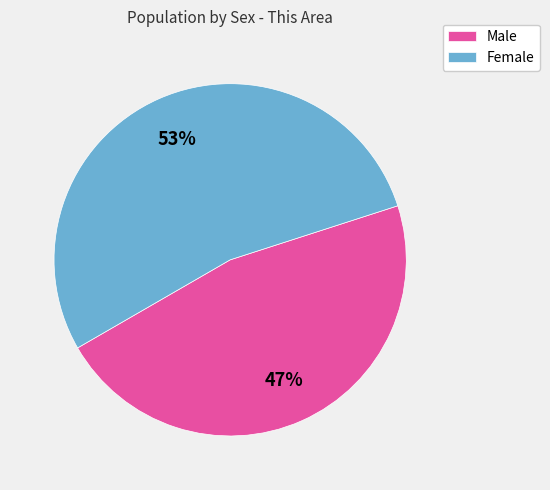

Which slice represents more than half of the pie?

Female